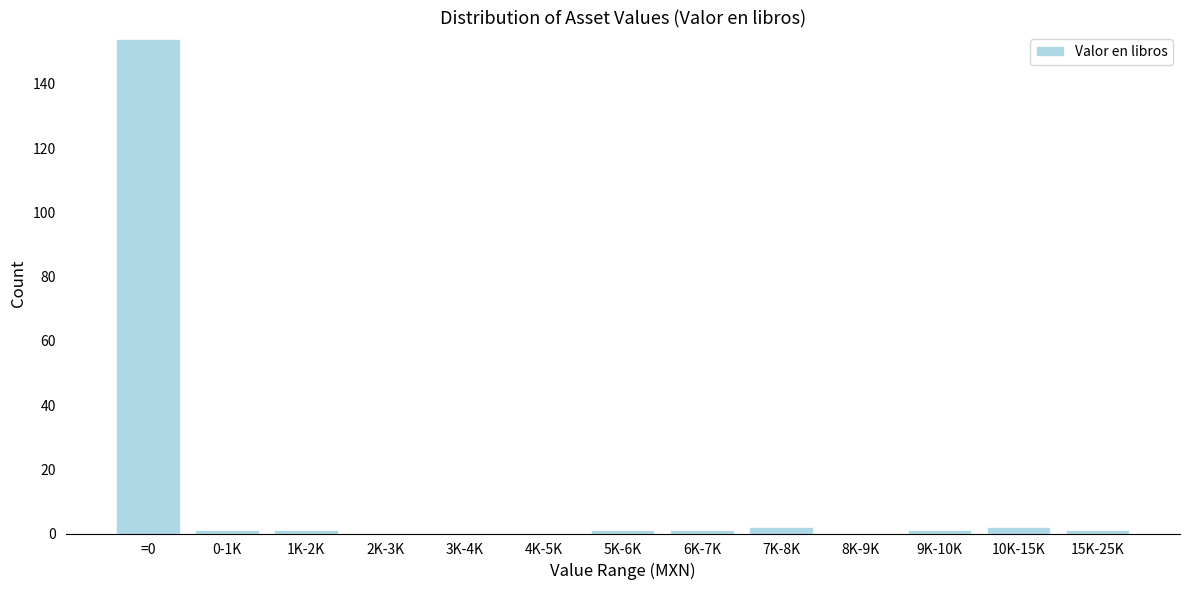

Reading left to right, transcribe all the data shown in this chart.

=0=154	0-1K=1	1K-2K=1	2K-3K=0	3K-4K=0	4K-5K=0	5K-6K=1	6K-7K=1	7K-8K=2	8K-9K=0	9K-10K=1	10K-15K=2	15K-25K=1